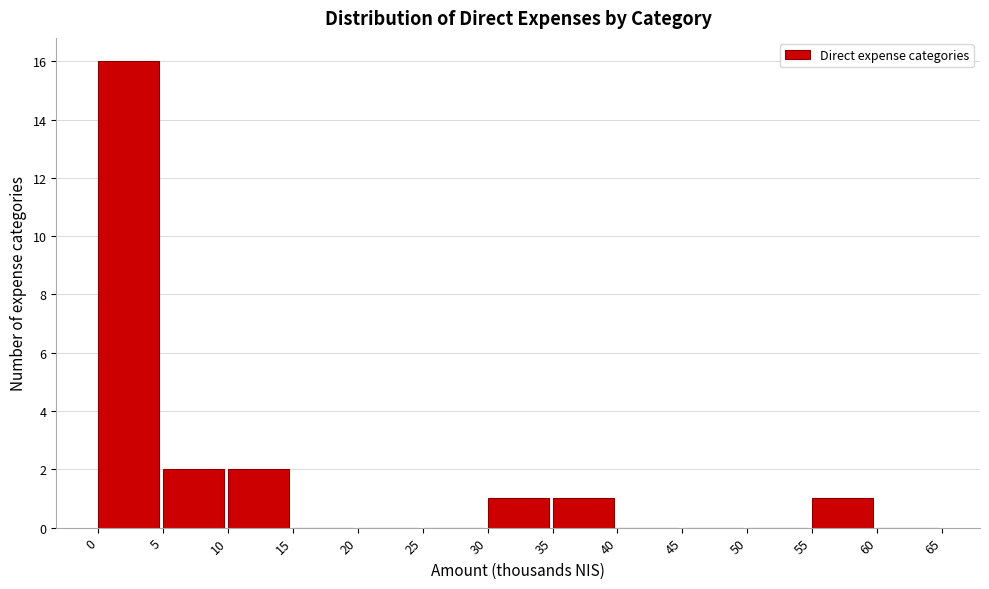

Which range on the x-axis has the tallest bar?

0 to 5